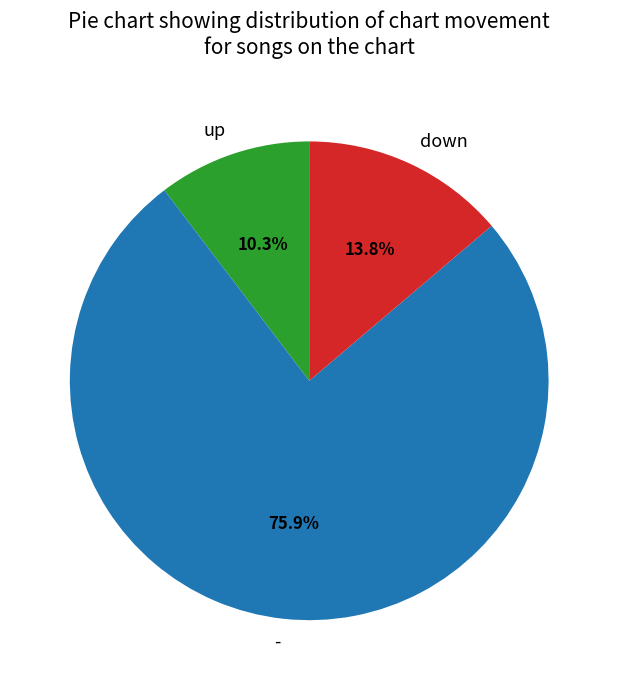

Does any single category account for the majority?

Yes